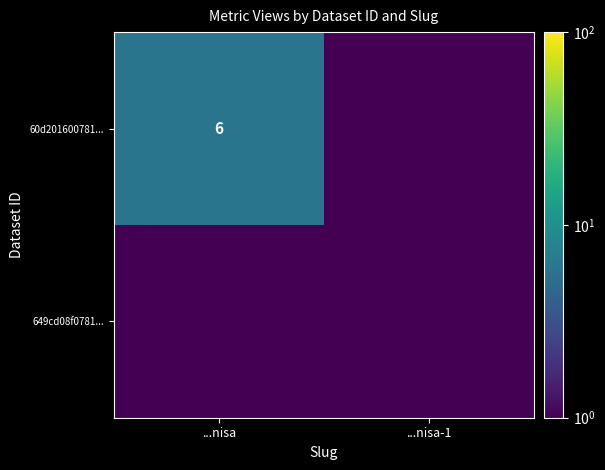

True or false: 60d201600781... has a value of 6.0 at ...nisa.

True